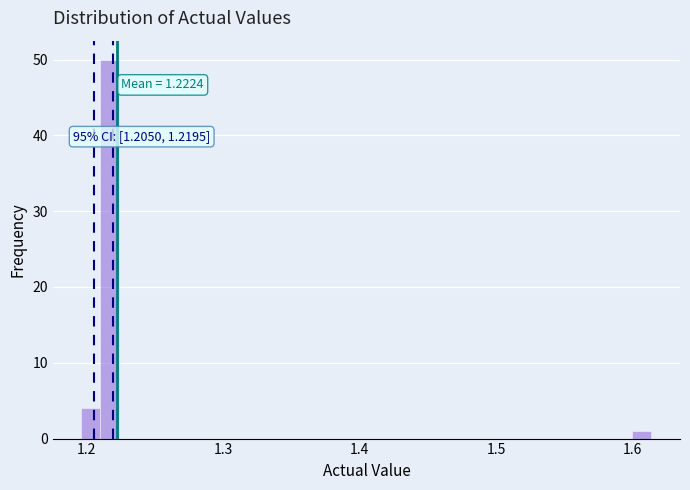

Around what value on the x-axis is the tallest bar? Give the approximate position of its centre, as read against the axis.

1.22